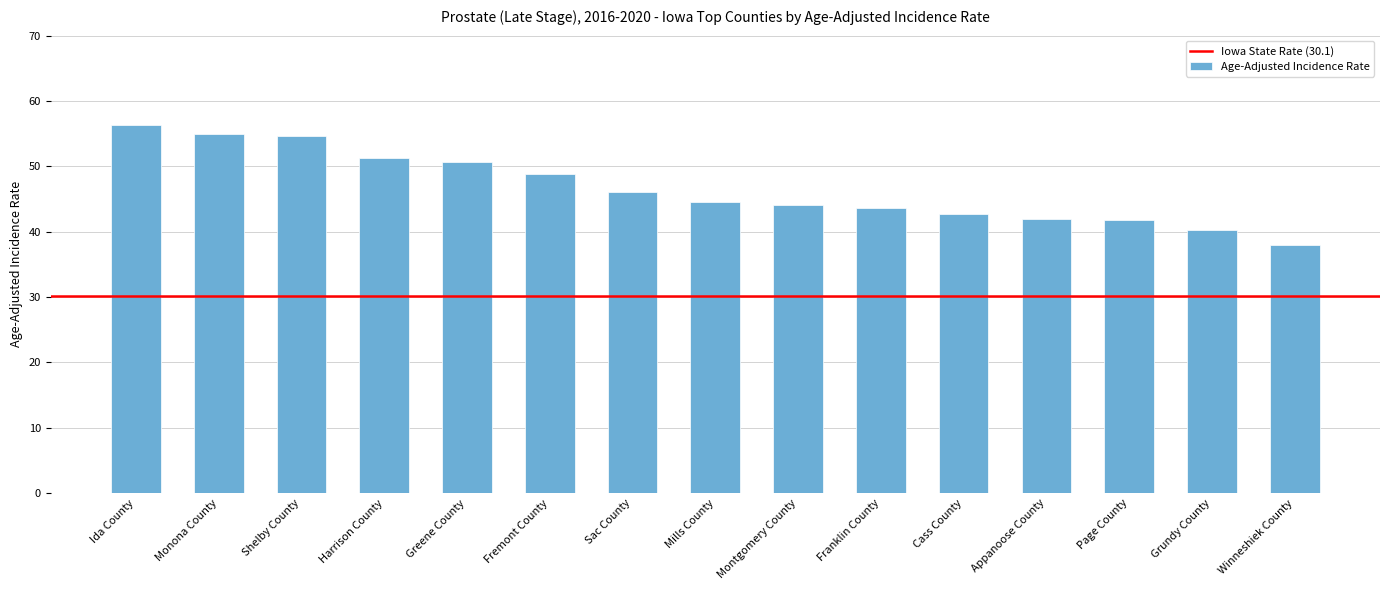

The value at Greene County is 69.9. True or false?

False